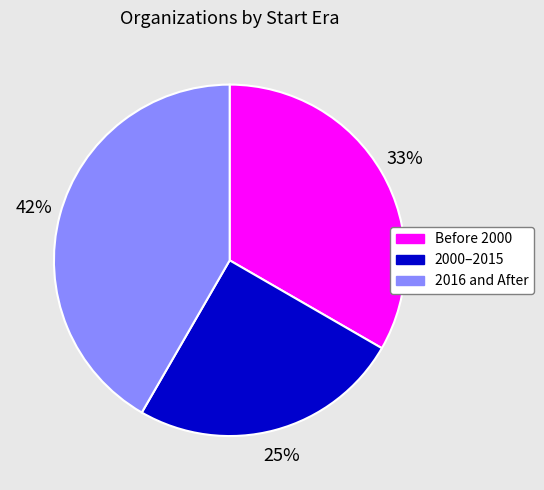

Which category has the biggest portion of the pie?

2016 and After